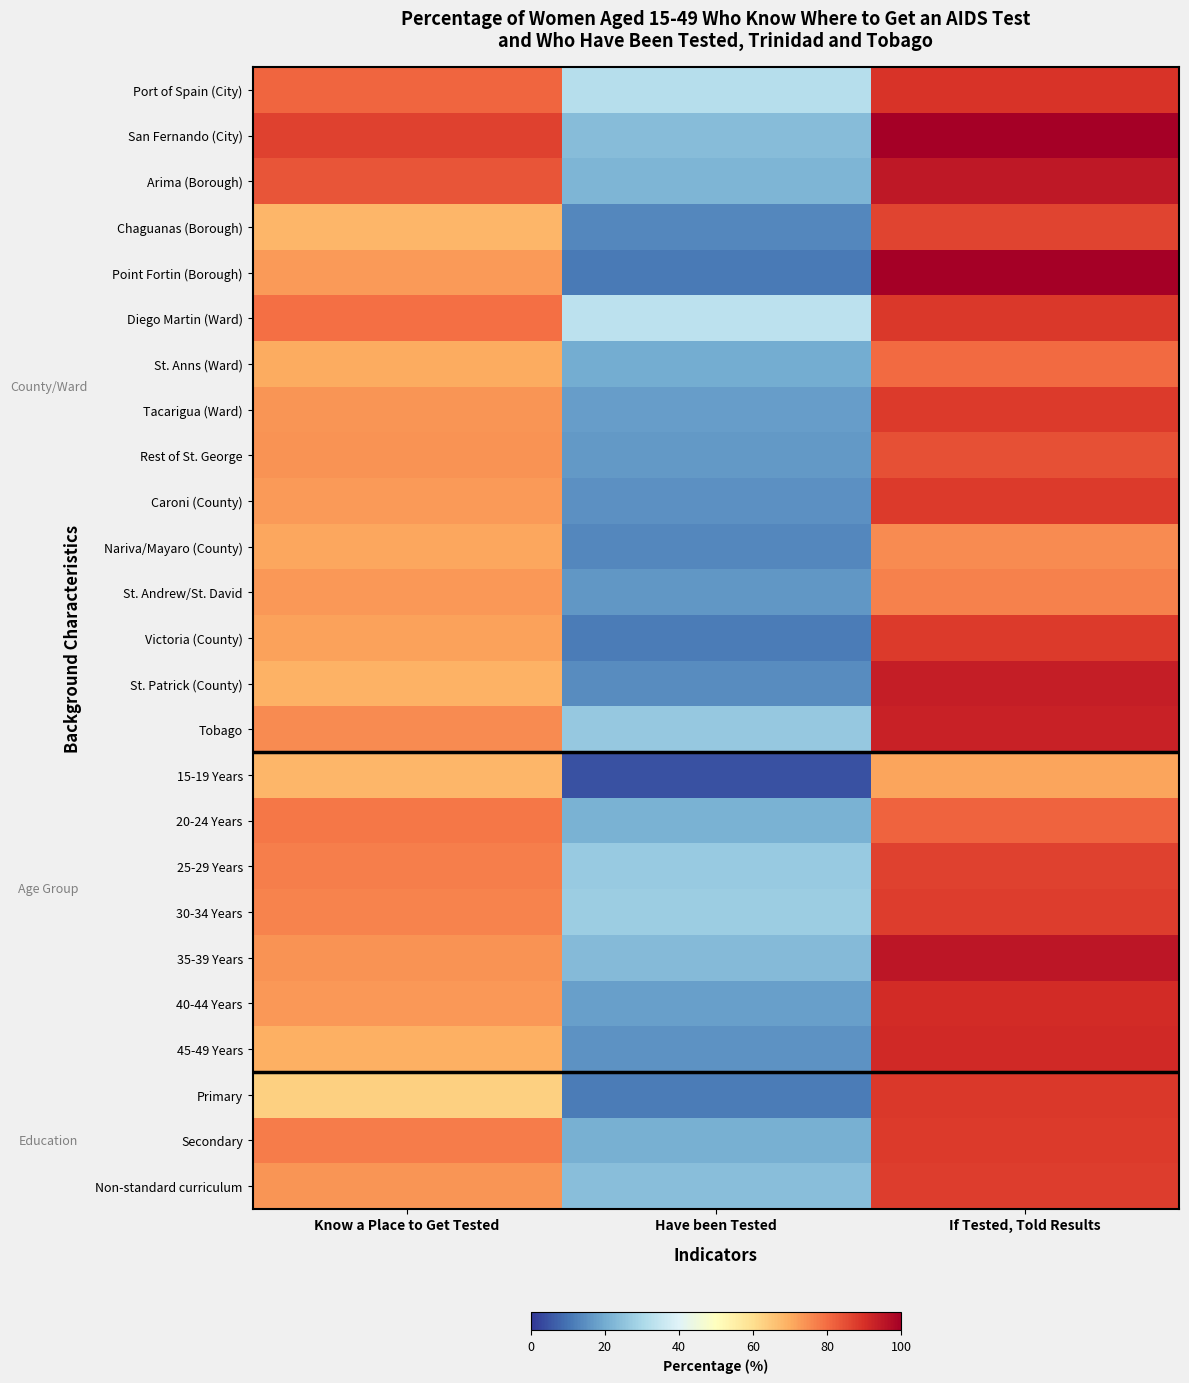

What is the maximum value shown in the chart?

100.0